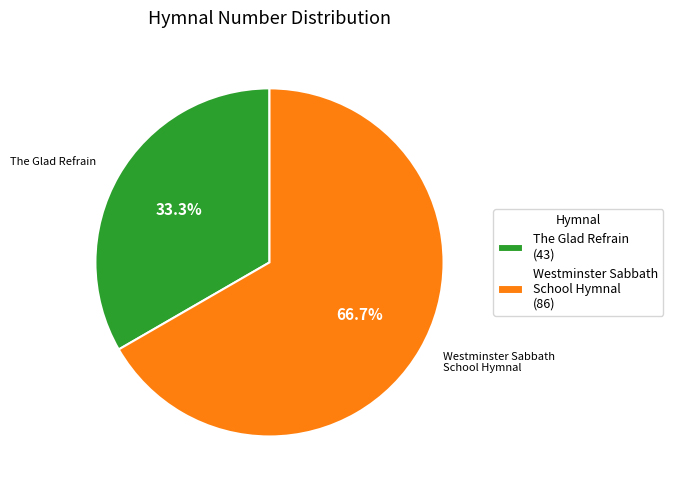

Which slice is the largest?

Westminster Sabbath School Hymnal (86)